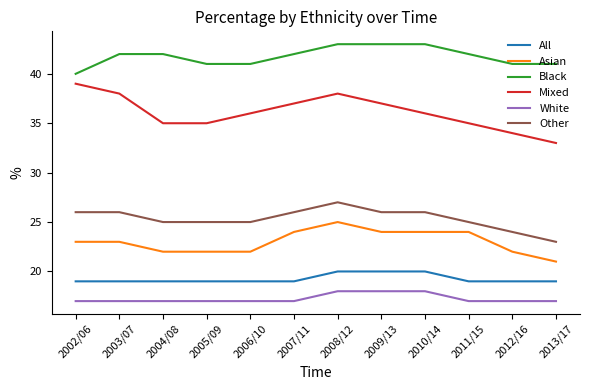

What are all the series names shown in the legend?

All, Asian, Black, Mixed, White, Other